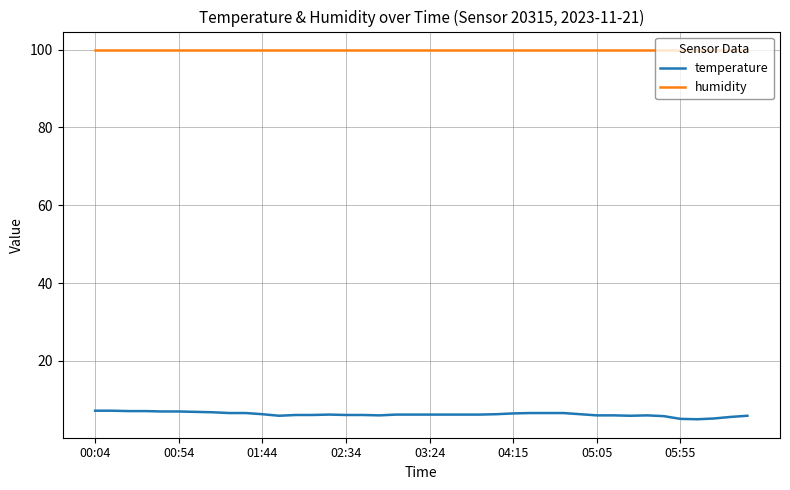

What is the average value of the temperature series?

6.3